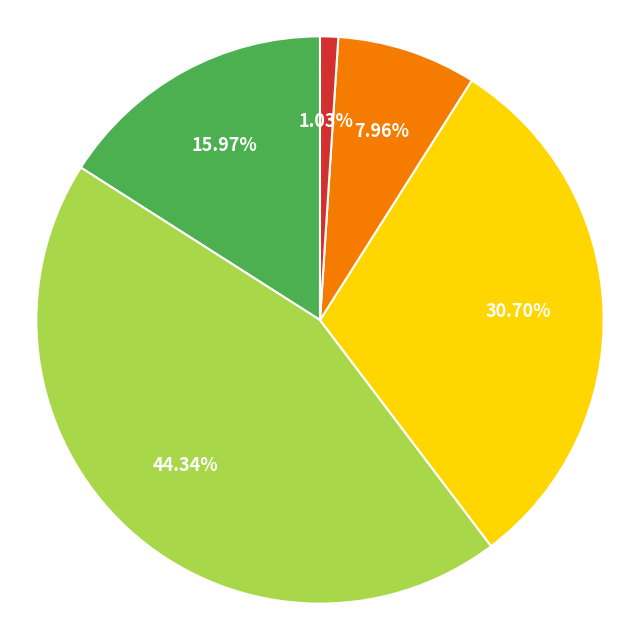

Does any single category account for the majority?

No